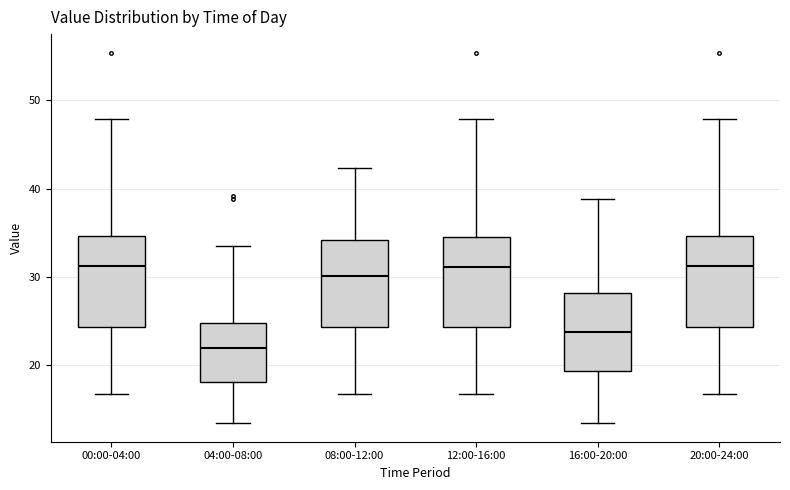

Reading left to right, transcribe this box plot: for each box, give where its median line is, the range the box spans, and where its two whiskers end, as read against the y-axis. The values are not printed on the chart, so give them approximately, as read against the axis.

00:00-04:00: median 31, box 24 to 35, whiskers 17 to 48
04:00-08:00: median 22, box 18 to 25, whiskers 13 to 34
08:00-12:00: median 30, box 24 to 34, whiskers 17 to 42
12:00-16:00: median 31, box 24 to 34, whiskers 17 to 48
16:00-20:00: median 24, box 19 to 28, whiskers 13 to 39
20:00-24:00: median 31, box 24 to 35, whiskers 17 to 48